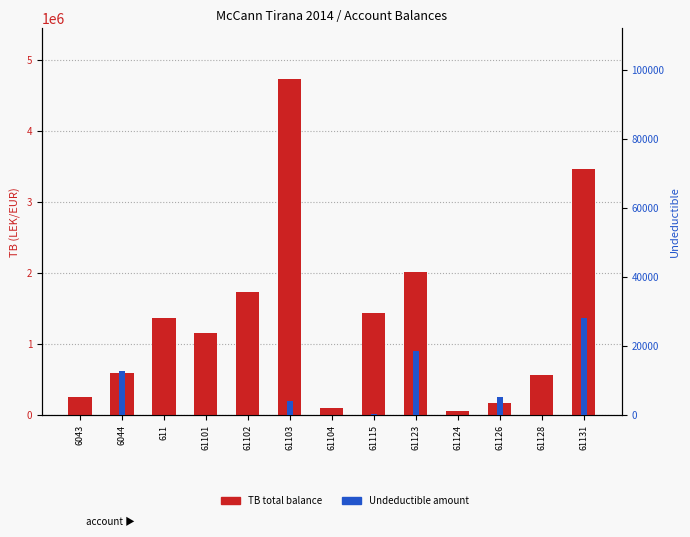

Rank the categories by Undeductible value from highest to lowest.

61131, 61123, 6044, 61126, 61103, 61115, 6043, 611, 61101, 61102, 61104, 61124, 61128